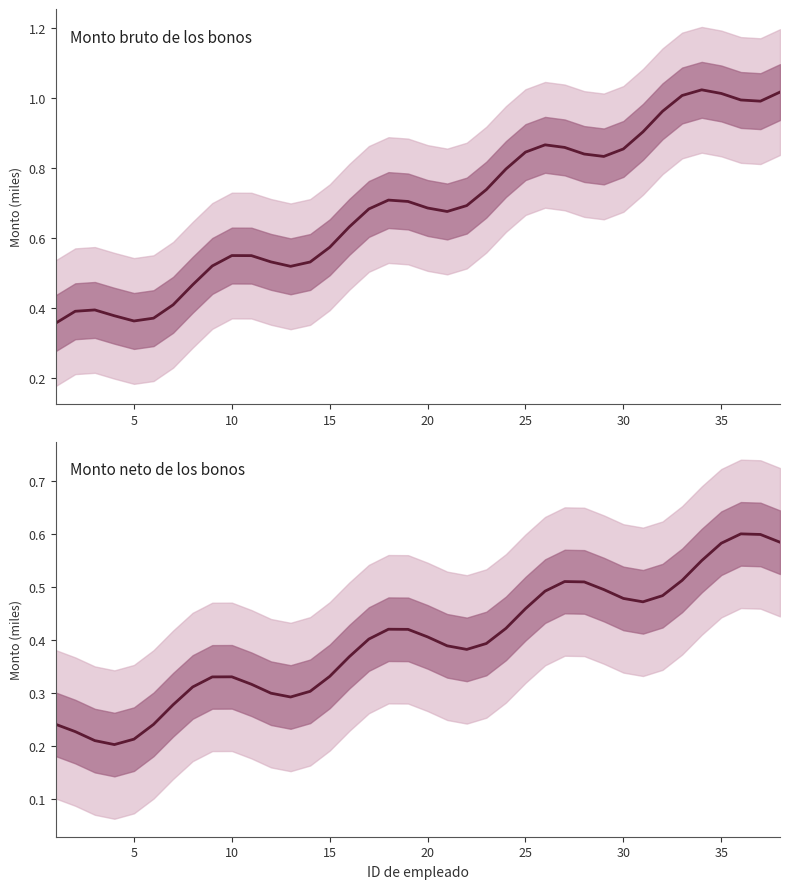

The Monto neto de los bonos series shows 0.9 at 37. True or false?

False